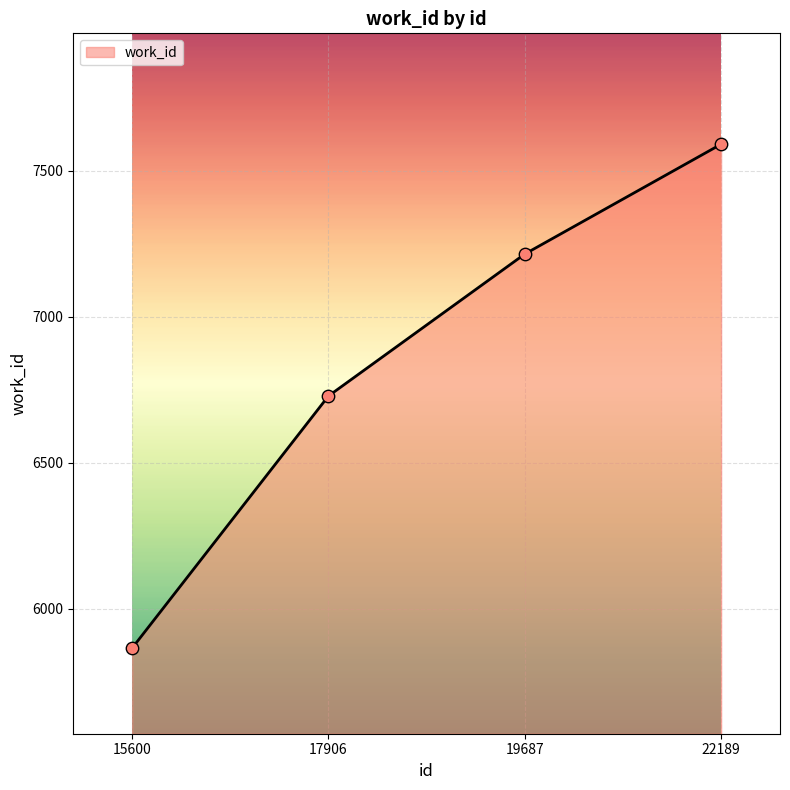

Between 19687 and 17906, which is larger?

19687